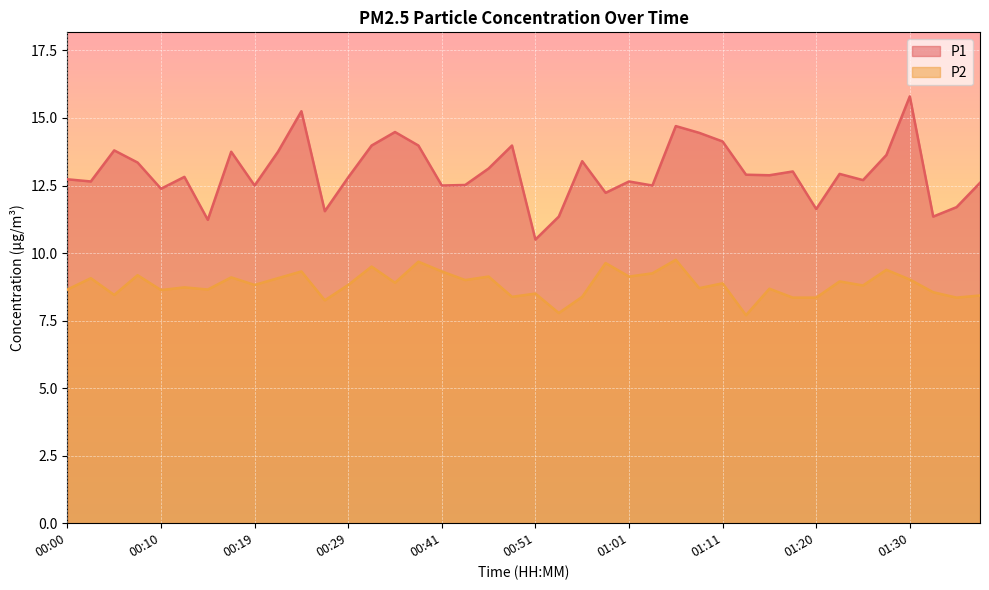

At how many categories does at least one series exceed 11?

39